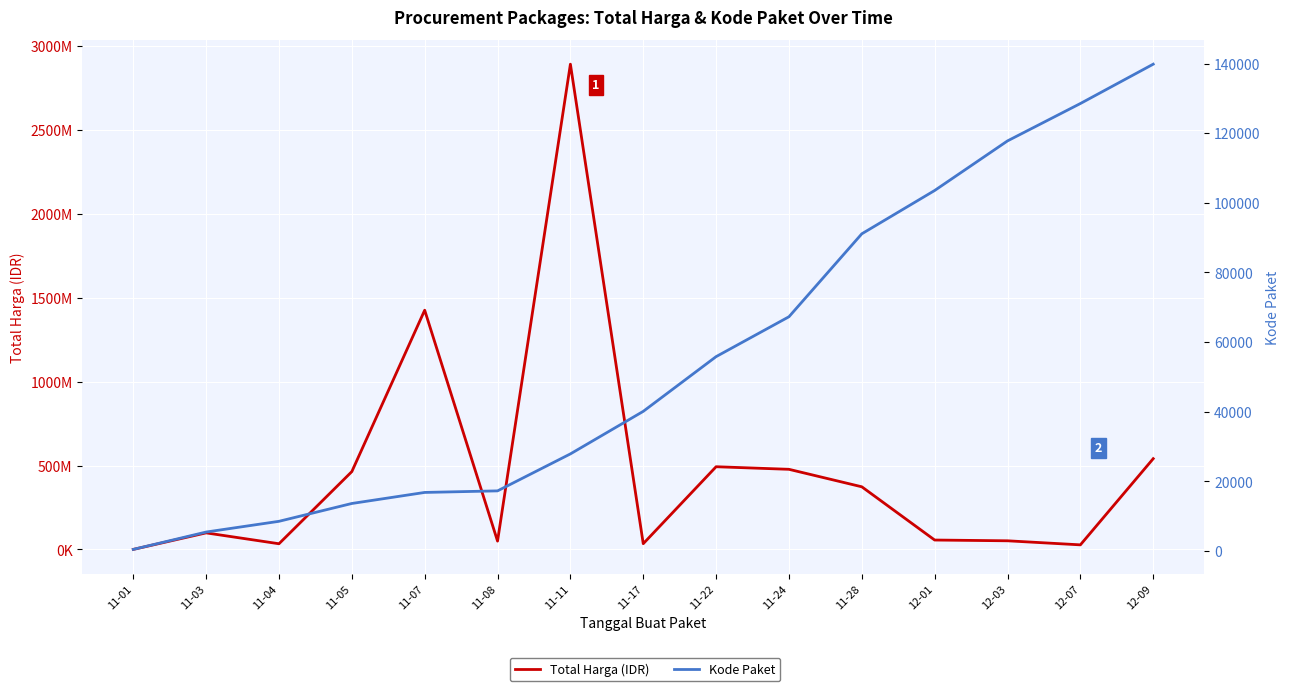

What is the smallest value displayed?

464